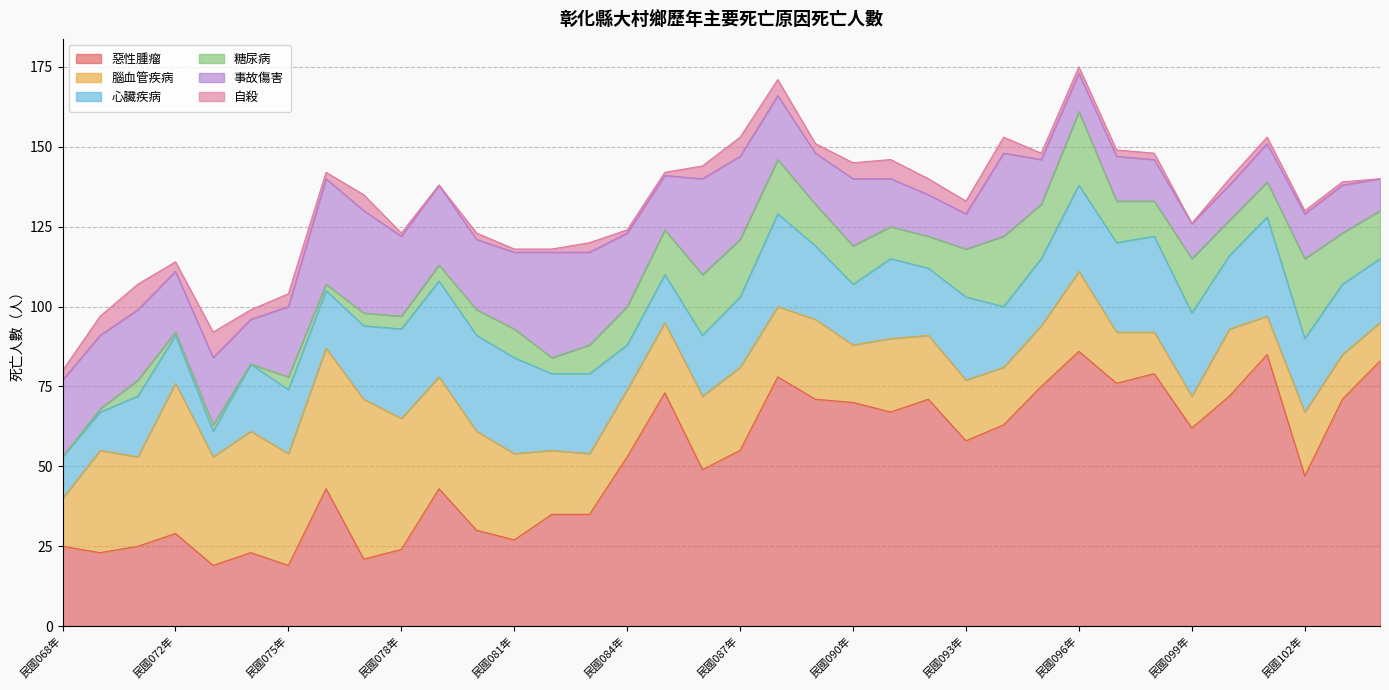

Between 民國090年 and 民國085年, which is larger?

民國085年